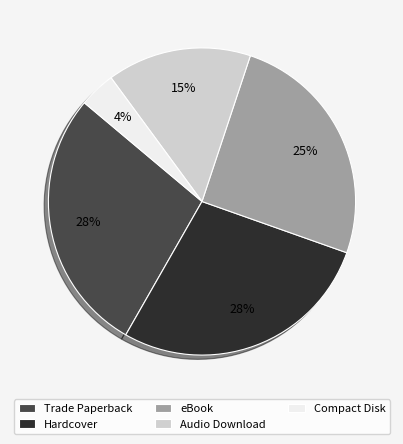

What percentage is the Trade Paperback slice, to the nearest percent?

28%